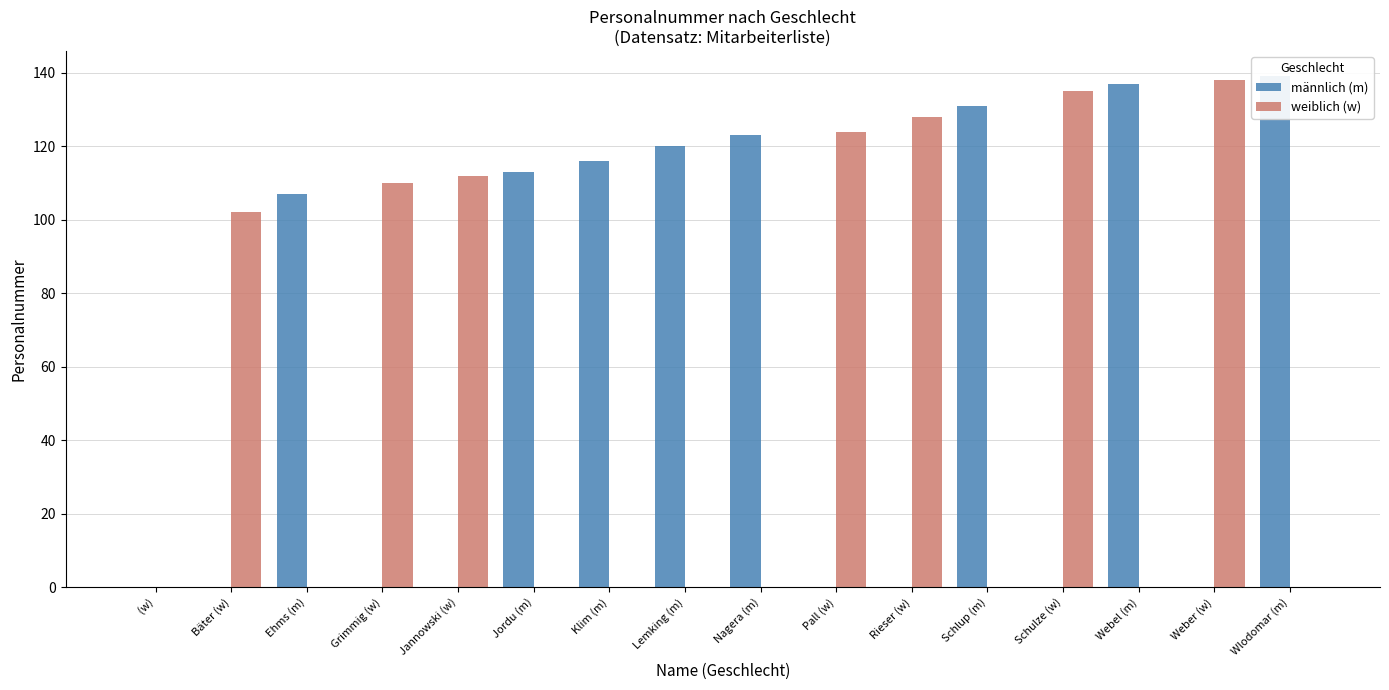

What is the difference between the maximum and minimum values in the weiblich (w) series?

138